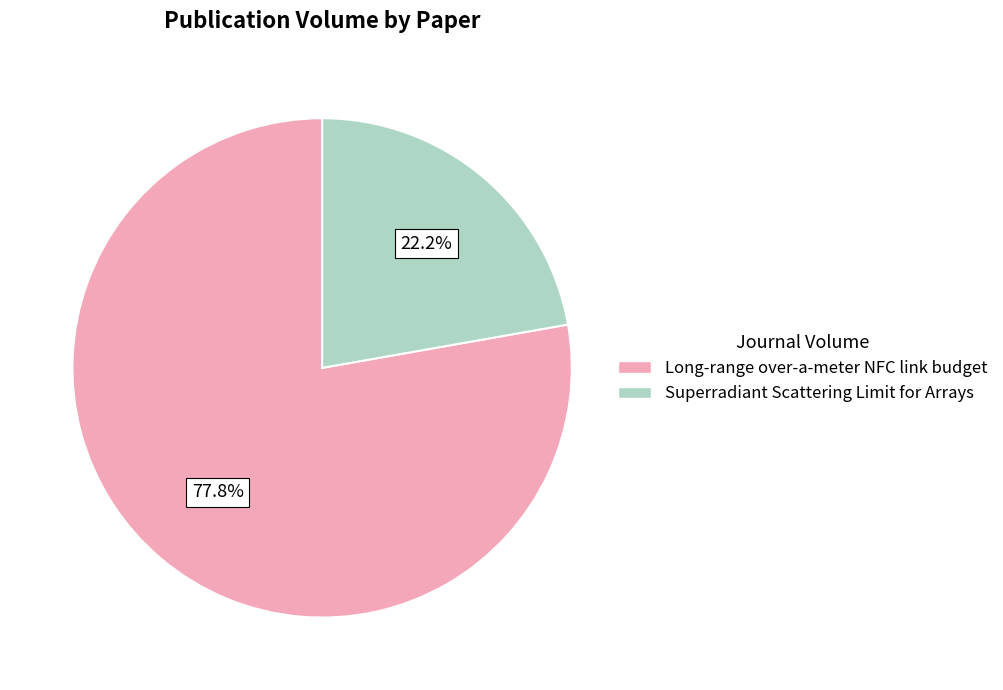

To the nearest percent, what percentage of the pie is Long-range over-a-meter NFC link budget?

78%